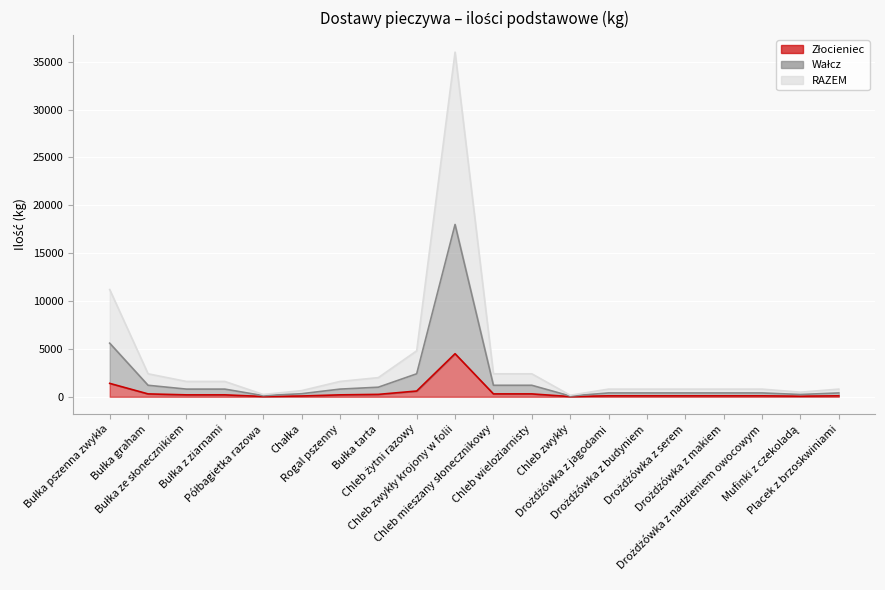

What is the label of the 6th point from the left?

Chałka